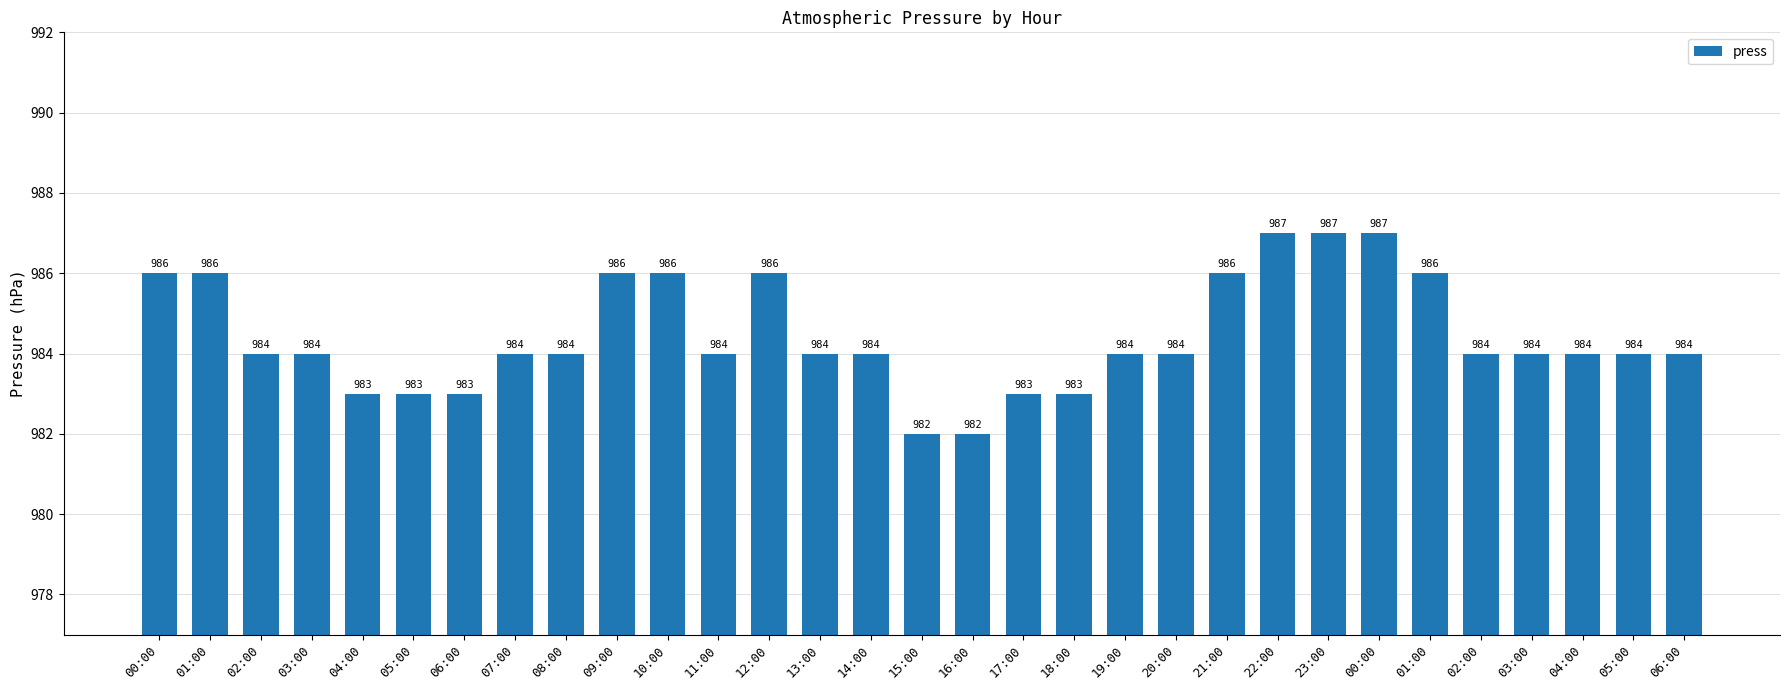

Are the bars grouped side by side (vs. stacked)?

No